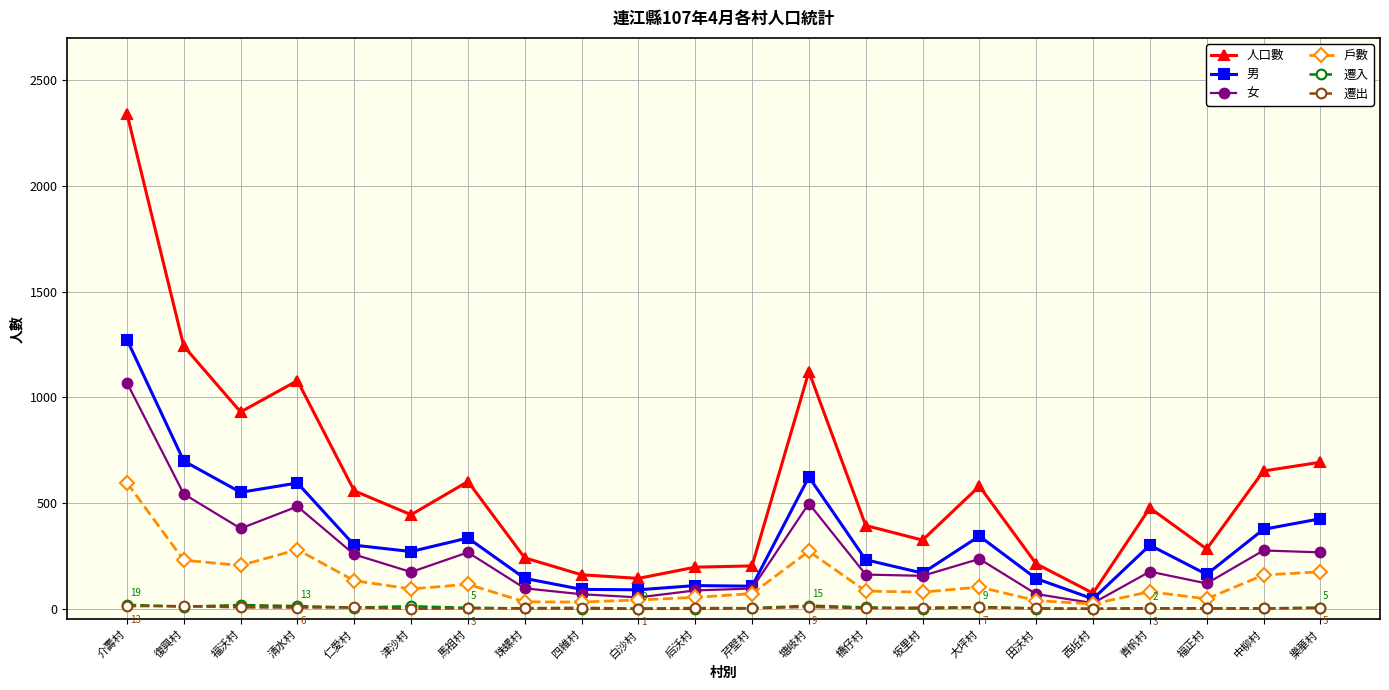

Count the number of categories in the chart.

22